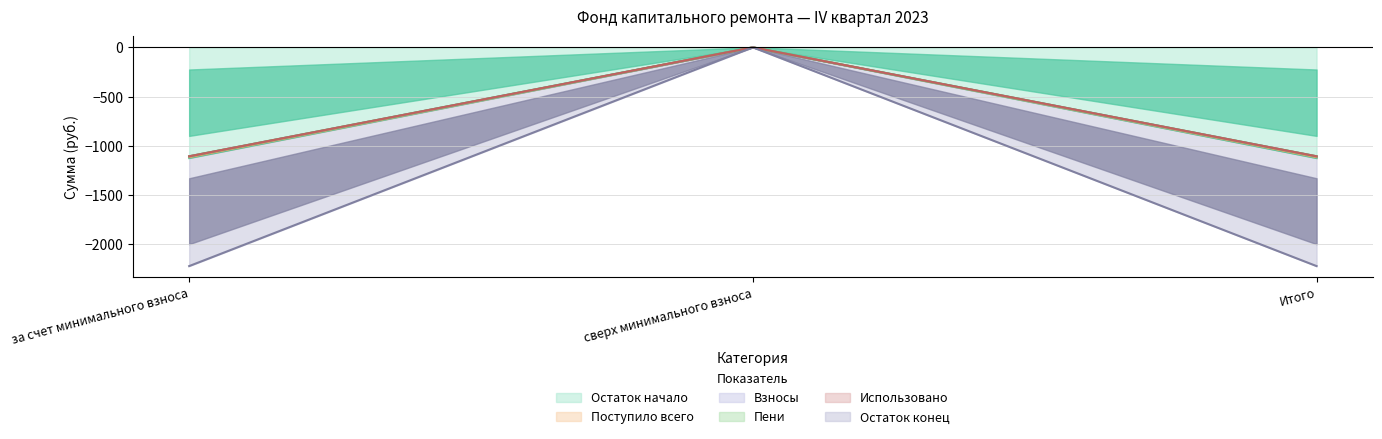

What is the difference between the Остаток конец values at сверх минимального взноса and за счет минимального взноса?

2221.6